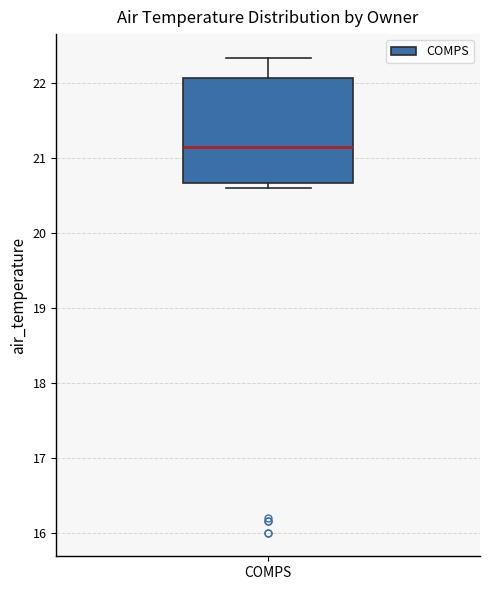

Read this box plot against the y-axis: the position of the median line, the range covered by the box, and the ends of both whiskers. The values are not printed on the chart, so give them approximately, as read against the axis.

median 21.1, box 20.7 to 22.1, whiskers 20.6 to 22.3